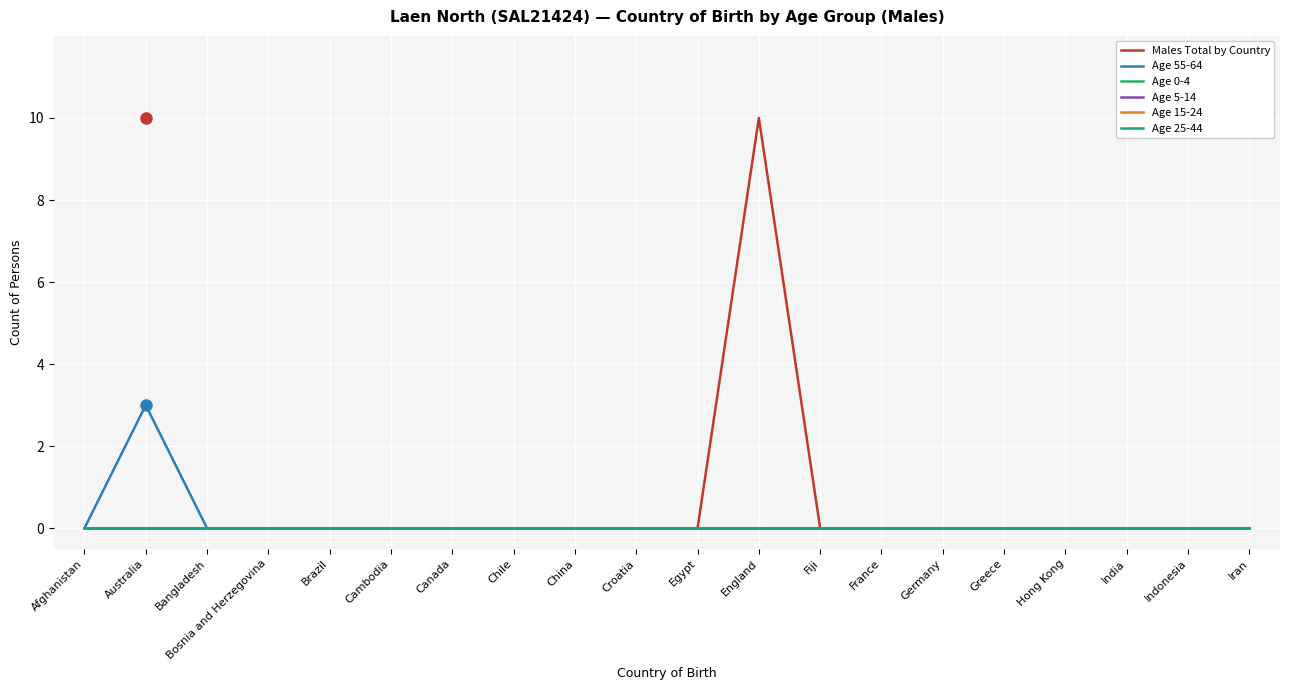

Does the chart have visible grid lines?

Yes